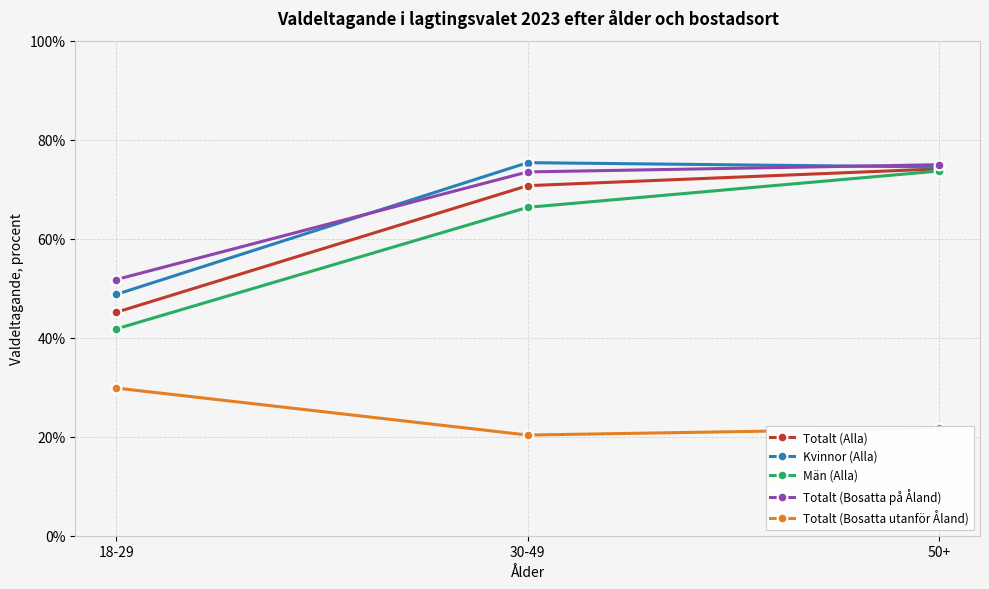

What is the spread (max minus min) of values at 30-49?

55.0